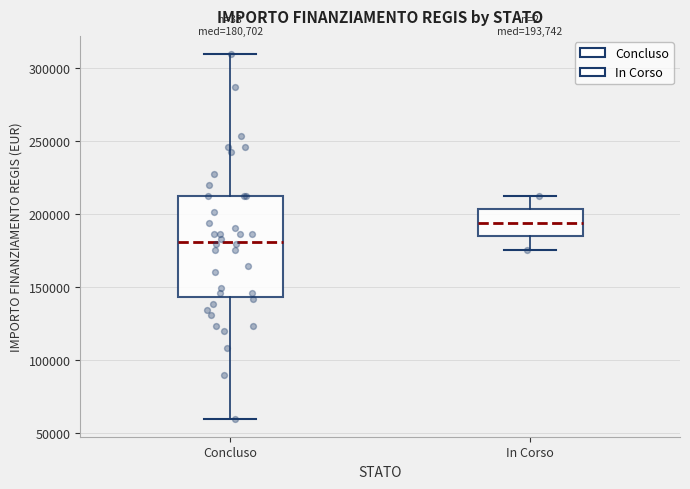

Which box's median line is the highest?

In Corso